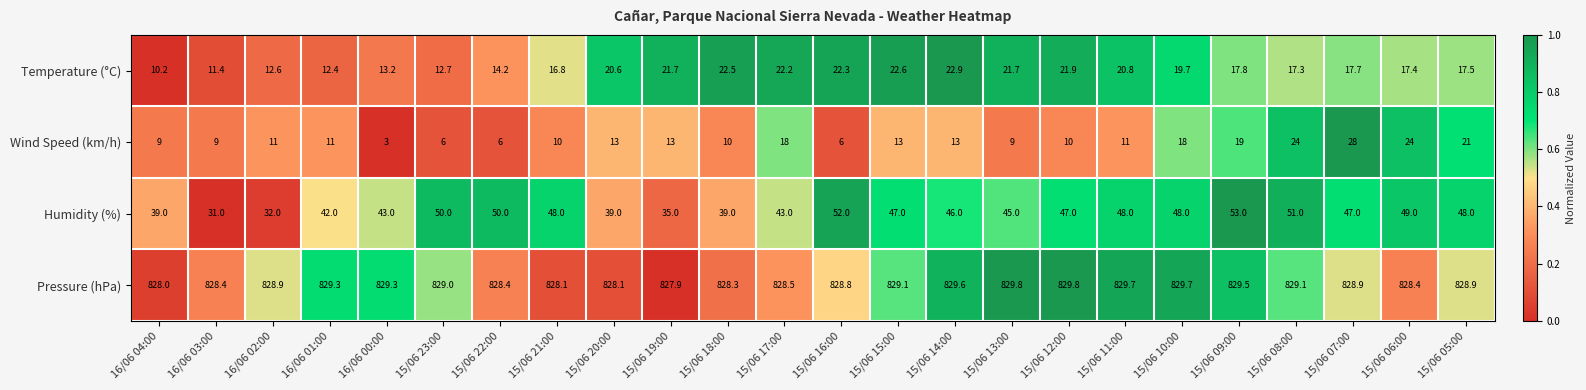

How many categories are shown in the chart?

24